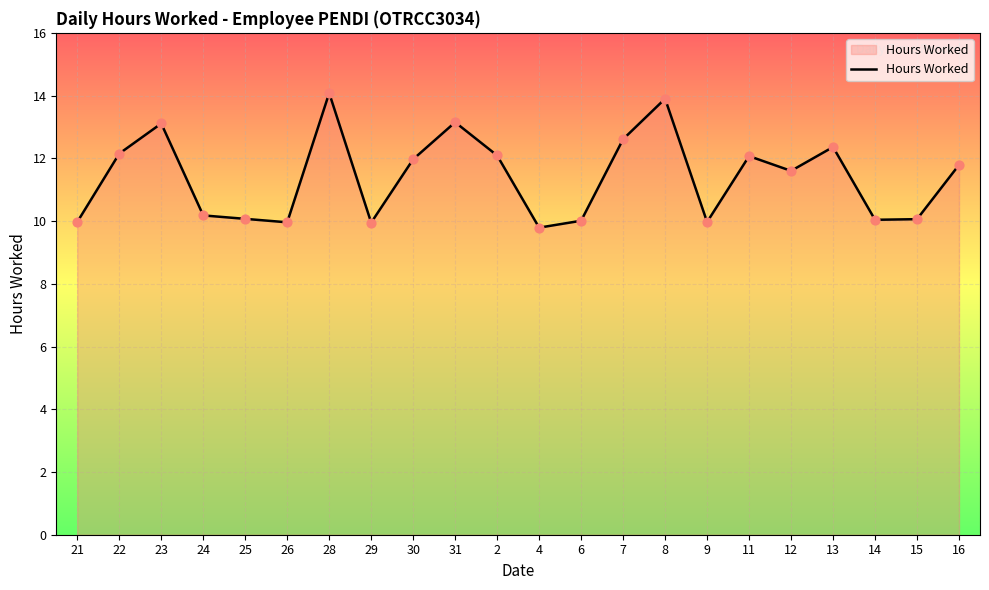

What is the ratio of the value at 21 to the value at 15?

1.0